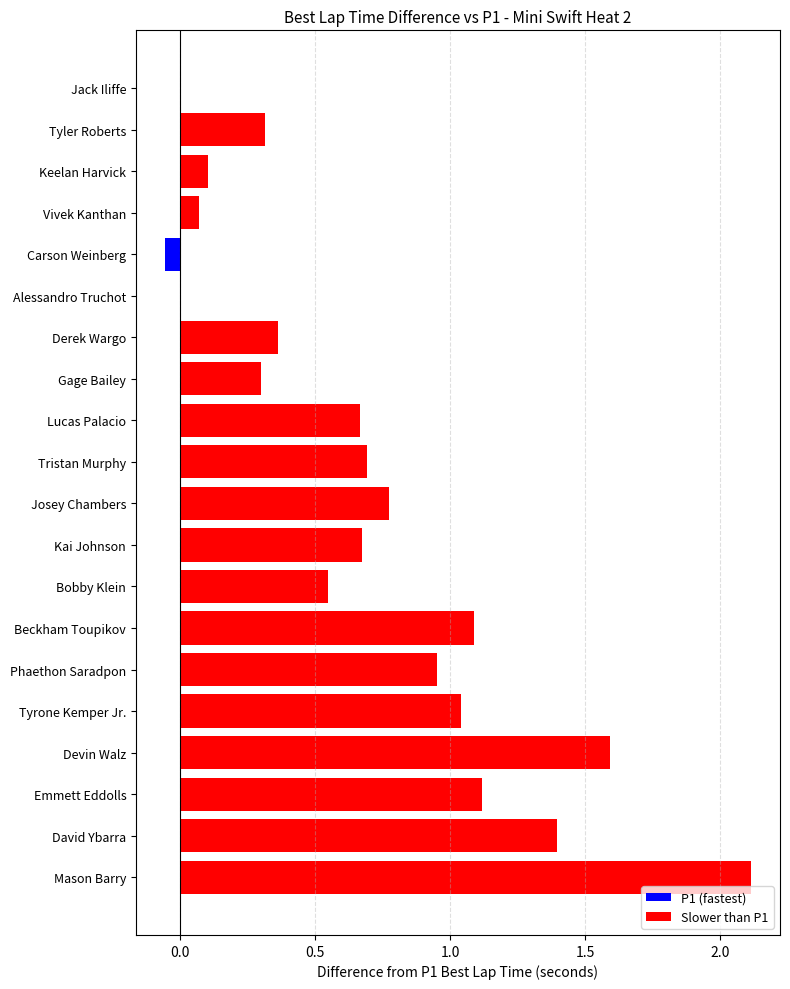

What is the greatest value displayed?

2.1